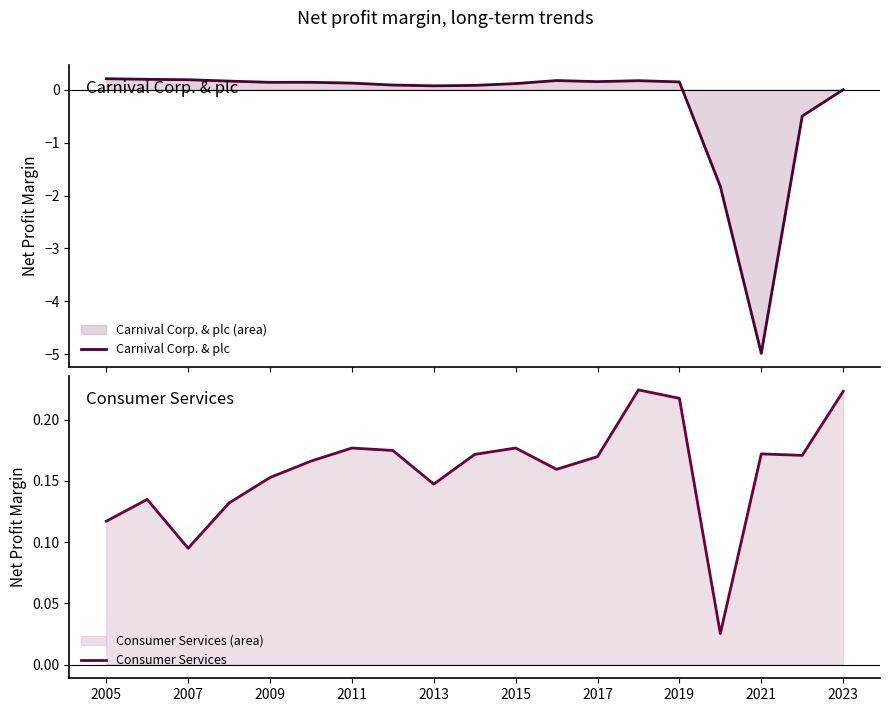

What is the sum of all Consumer Services values?

3.0